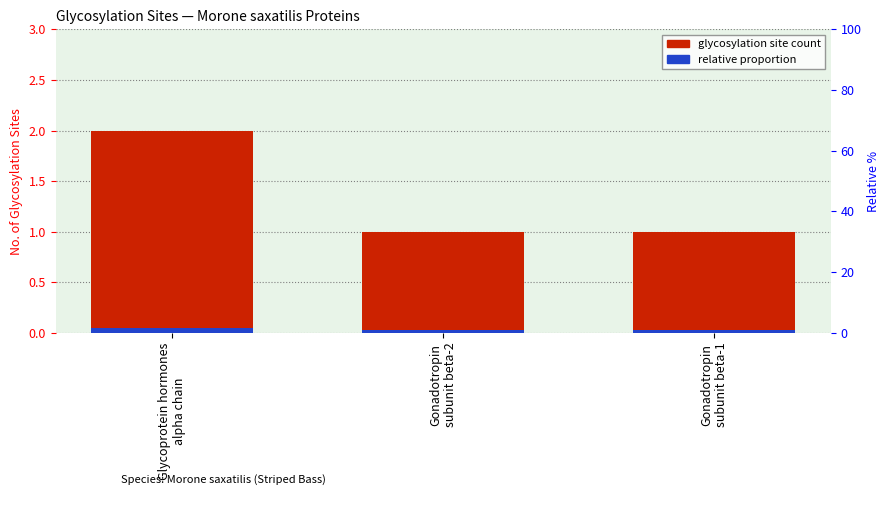

Reading right to left, list all the values displayed in this chart.

No. of Glycosylation Sites: Gonadotropin
subunit beta-1=1.0	Gonadotropin
subunit beta-2=1.0	Glycoprotein hormones
alpha chain=2.0
relative proportion: Gonadotropin
subunit beta-1=0.0	Gonadotropin
subunit beta-2=0.0	Glycoprotein hormones
alpha chain=0.1